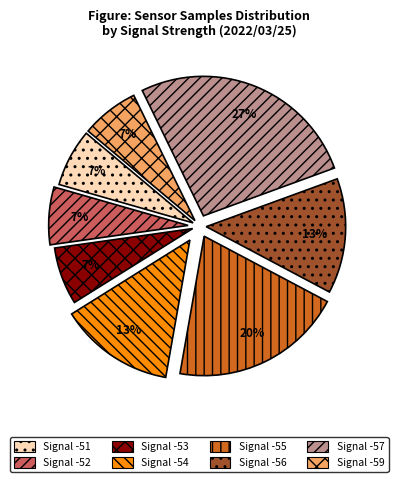

Is there a majority slice in this chart?

No